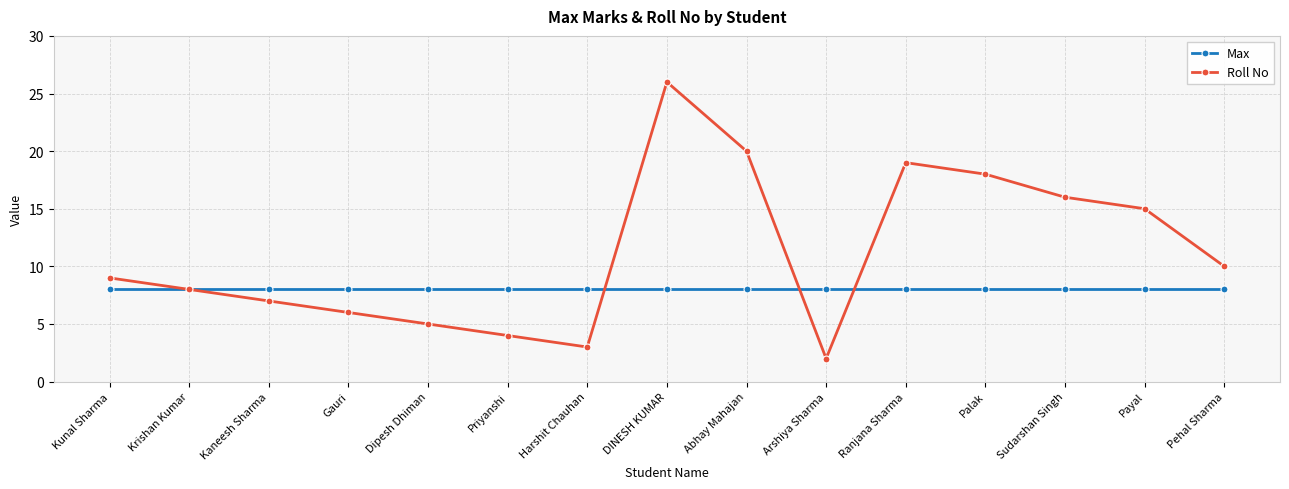

Which series changed the most between Priyanshi and Abhay Mahajan?

Roll No